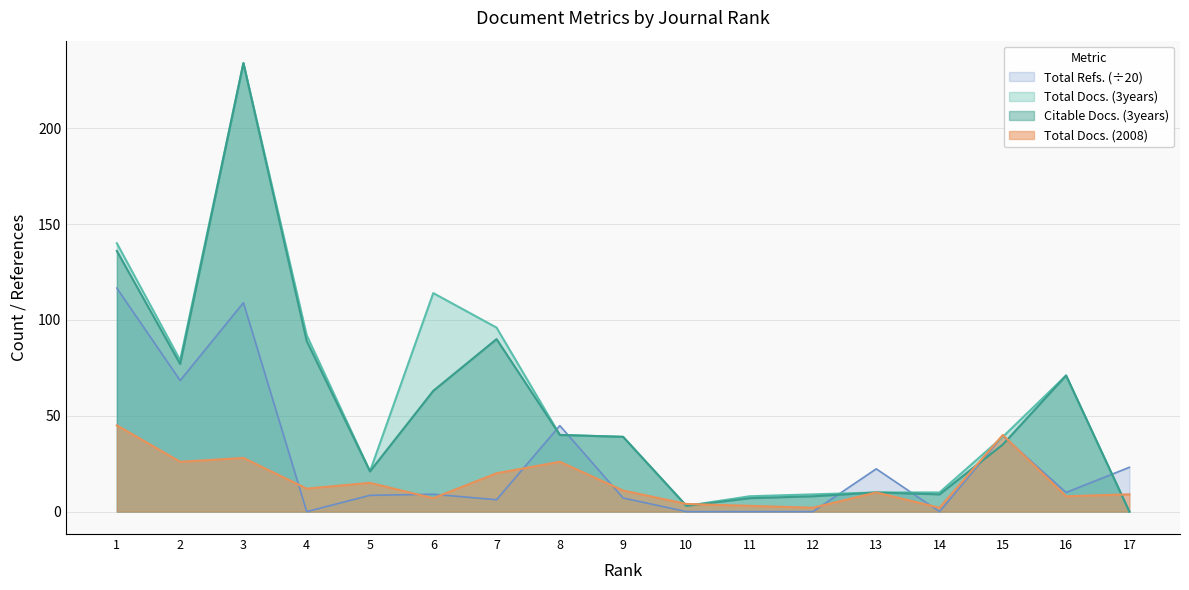

How many values in Total Refs. are above zero?

12